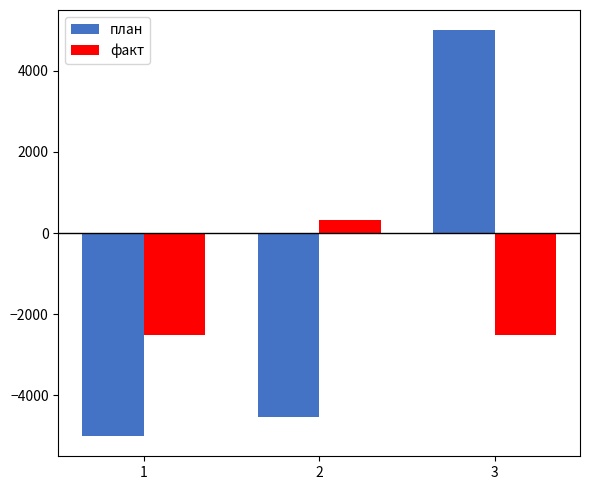

Rank the series by their maximum value, from lowest to highest.

факт, план